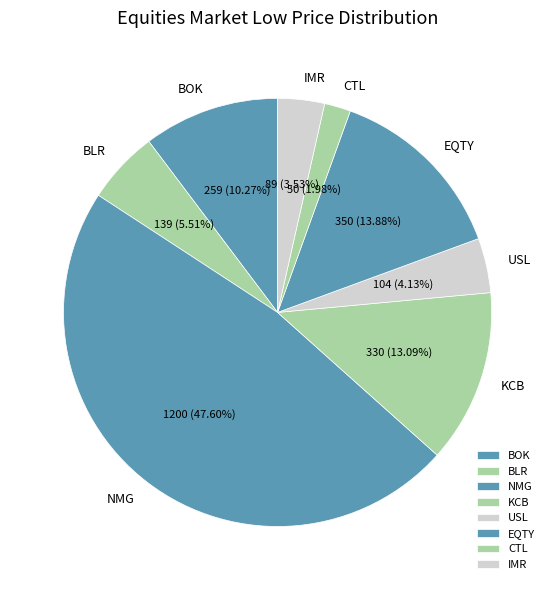

Between BOK and BLR, which is larger?

BOK